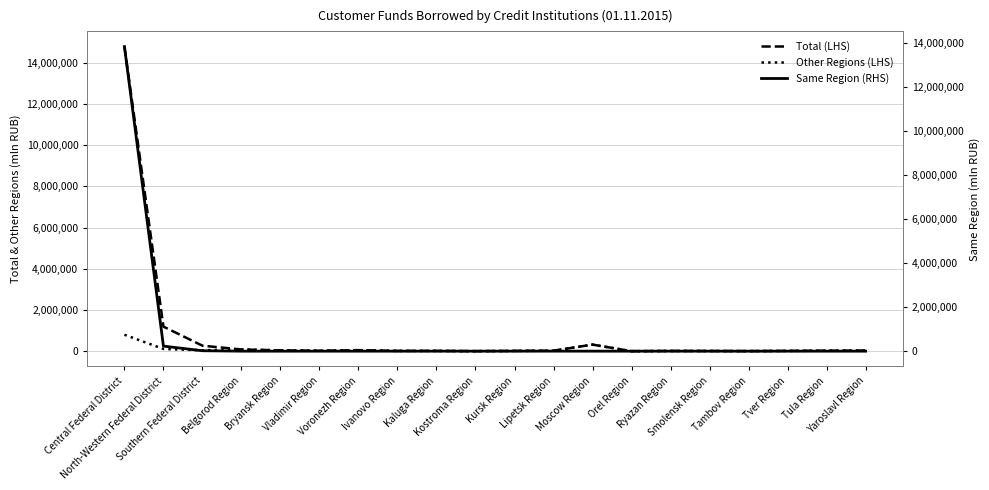

What is the sum of all Total (LHS) values?

17032909